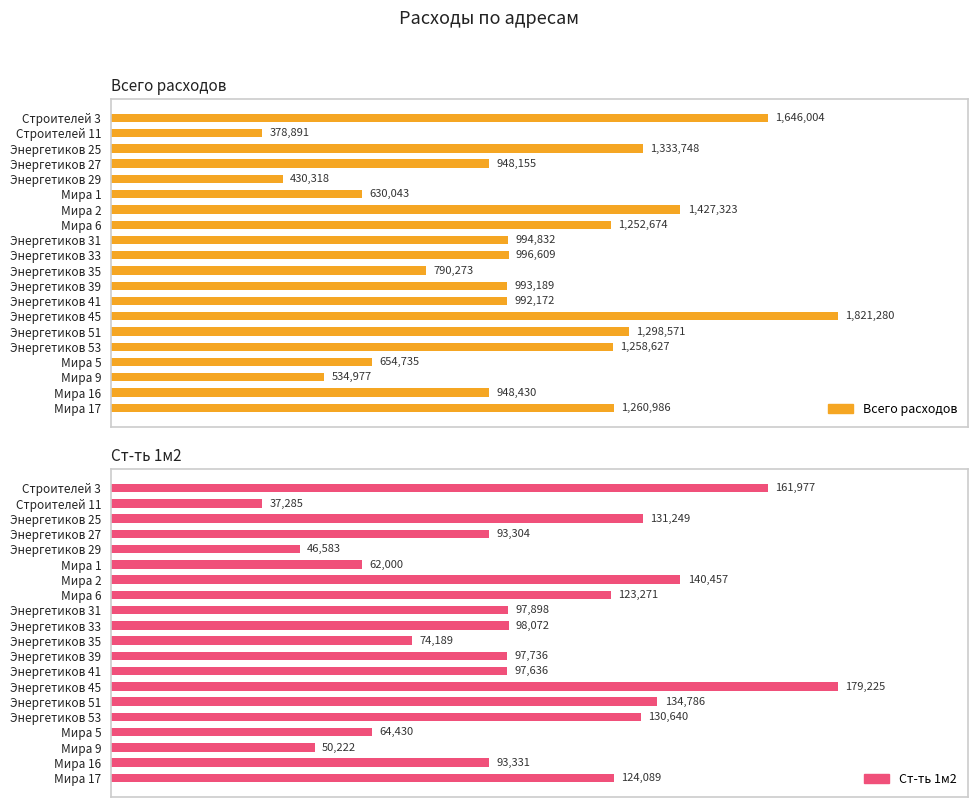

What position from the left is Мира 9?

18